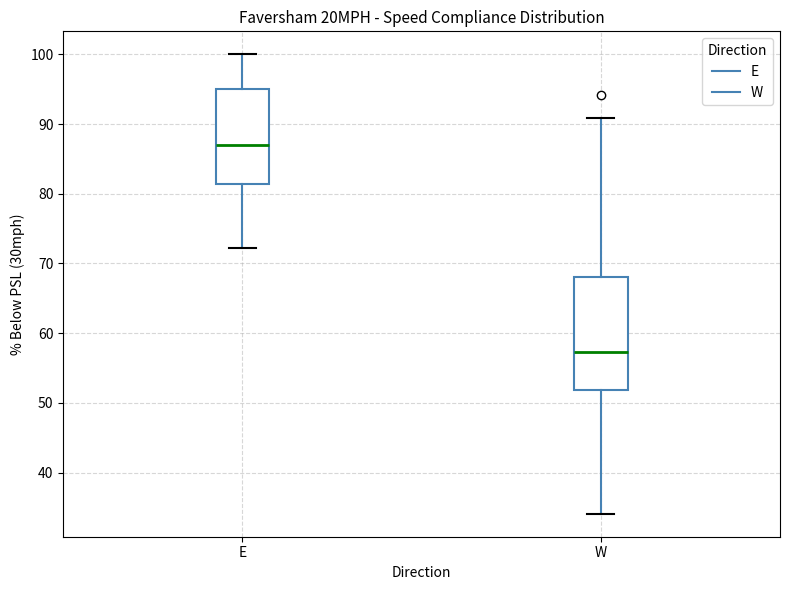

Reading left to right, read every box against the y-axis: the position of its median line, the range the box covers, and the ends of its whiskers. The values are not printed on the chart, so give them approximately, as read against the axis.

E: median 87, box 81 to 95, whiskers 72 to 100
W: median 57, box 52 to 68, whiskers 34 to 91